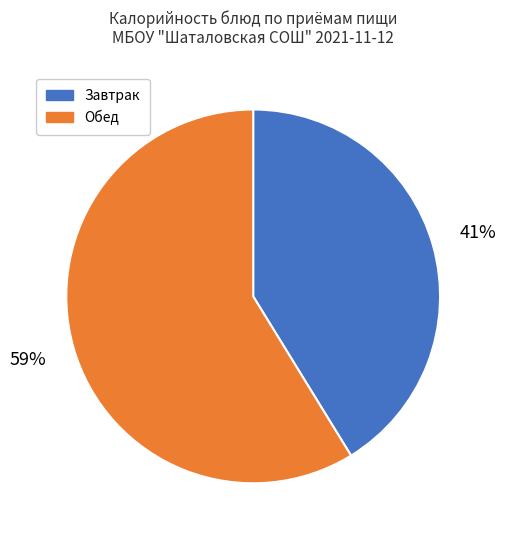

Do Обед and Завтрак together represent more than half of the pie?

Yes